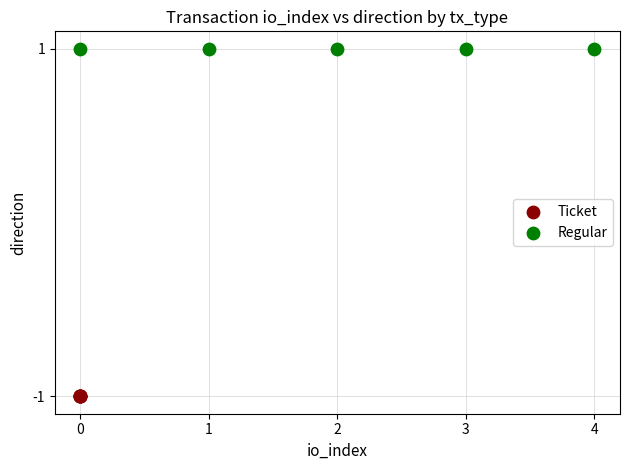

Which series reaches the minimum Y coordinate?

Ticket